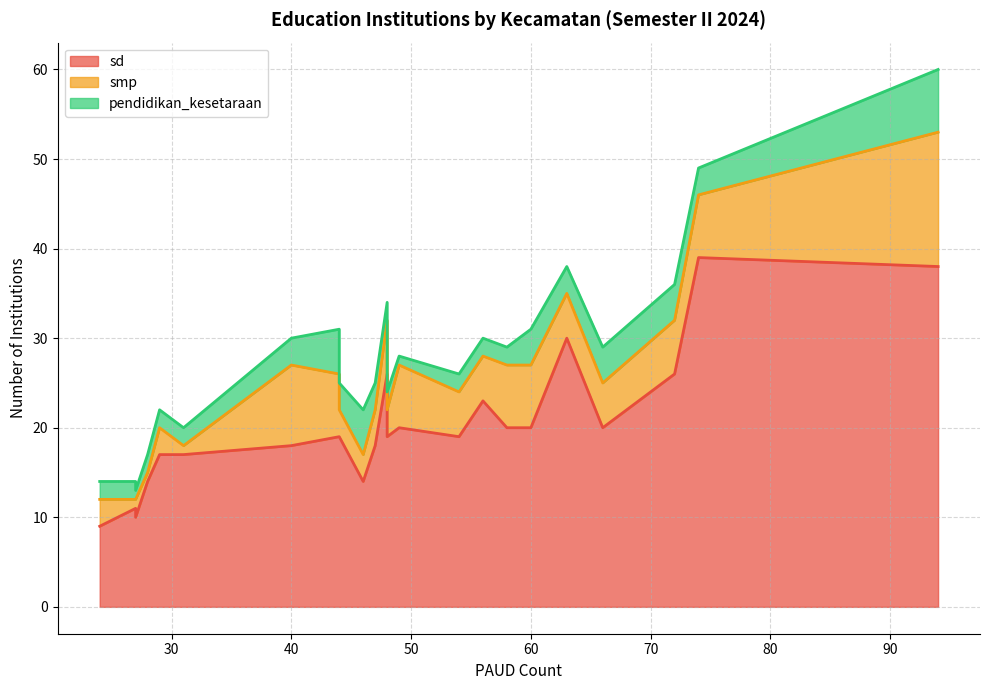

What is the minimum value shown in the chart?

1